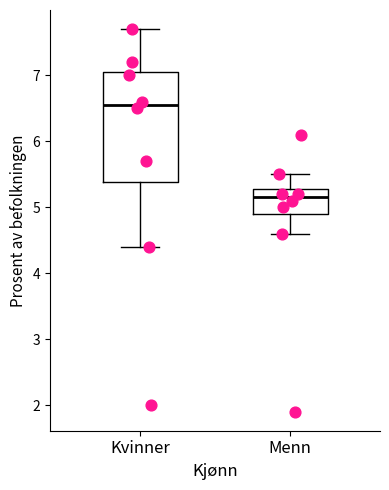

Where does the upper whisker of the box for Menn end on the y-axis? The values are not printed on the chart, so give them approximately, as read against the axis.

5.5